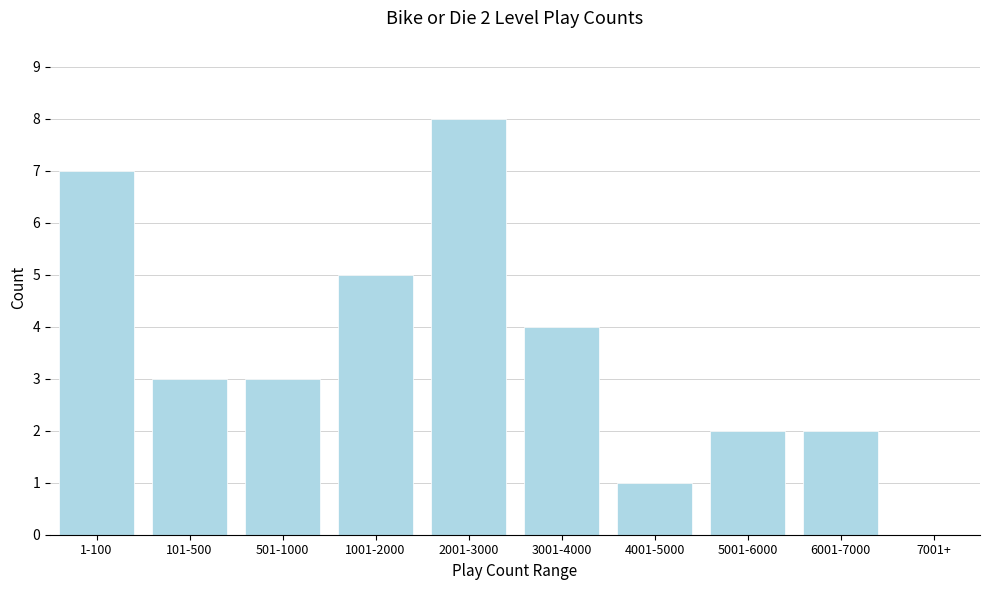

Reading right to left, extract all data points from this chart.

7001+=0	6001-7000=2	5001-6000=2	4001-5000=1	3001-4000=4	2001-3000=8	1001-2000=5	501-1000=3	101-500=3	1-100=7